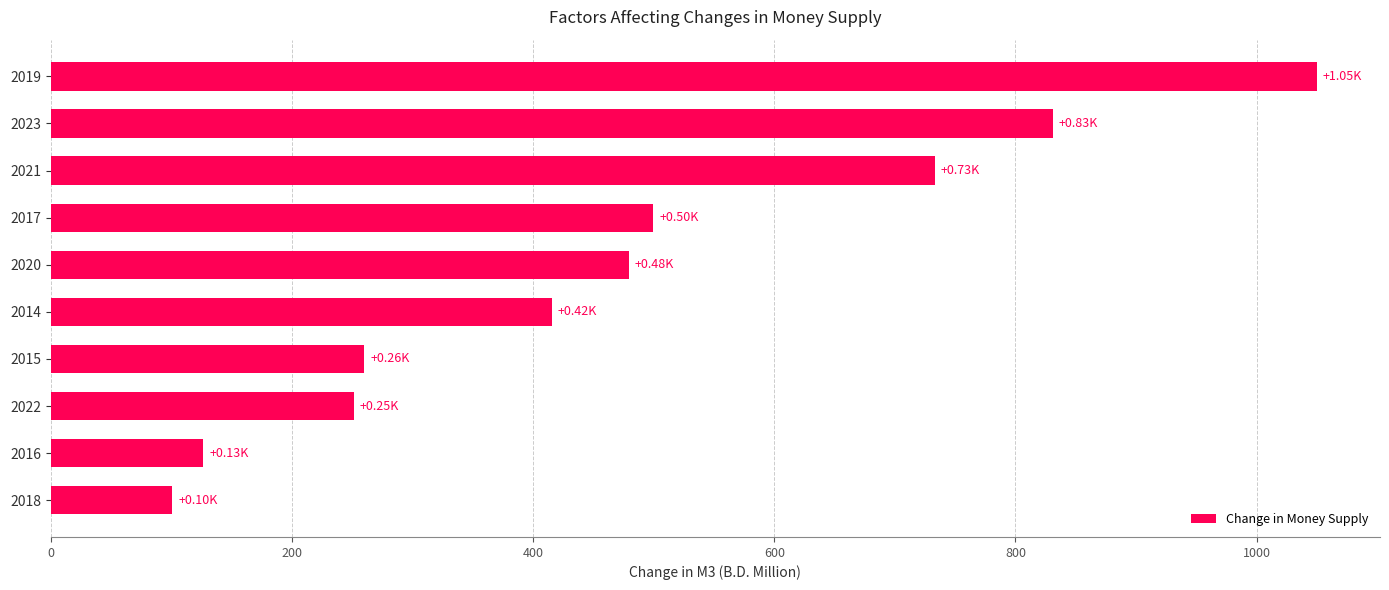

What is the difference between the values at 2017 and 2018?

398.8